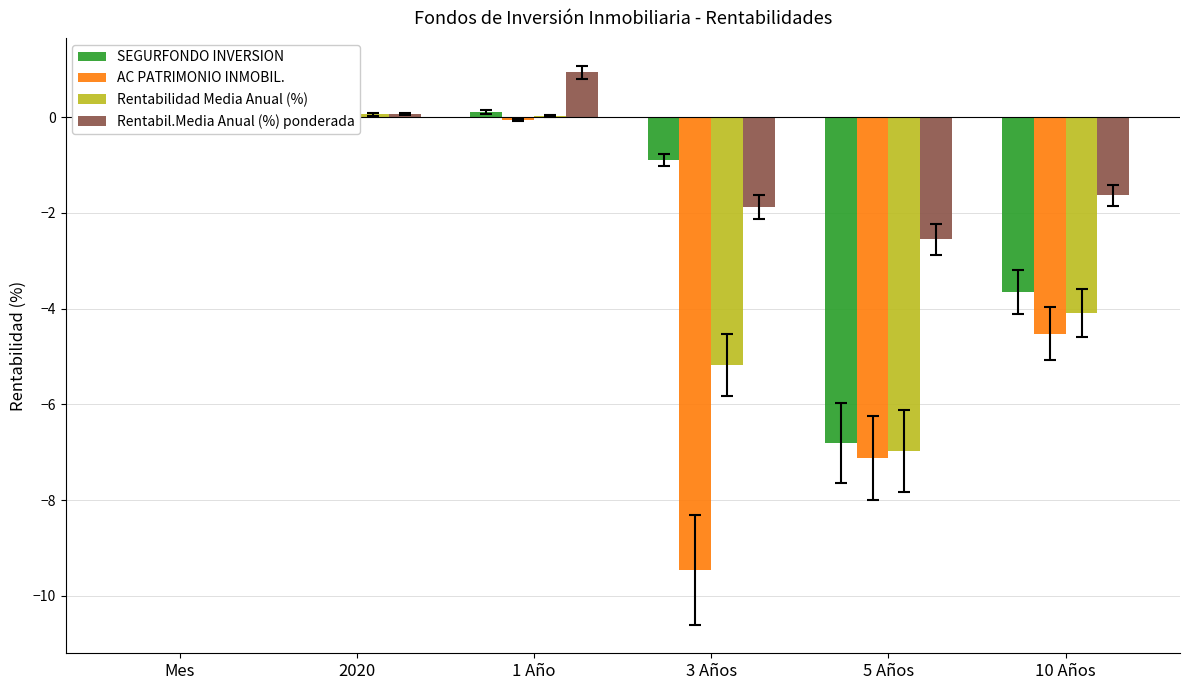

At which label does Rentabil.Media Anual (%) ponderada first exceed 0?

Mes